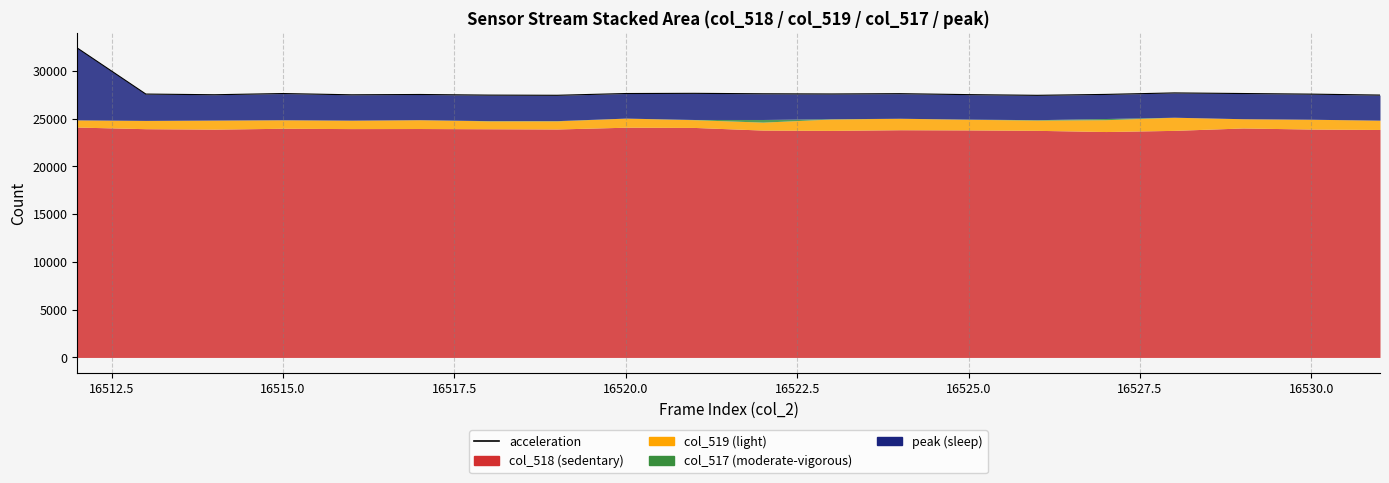

What is the value of the 13th point from the left?

27608.4